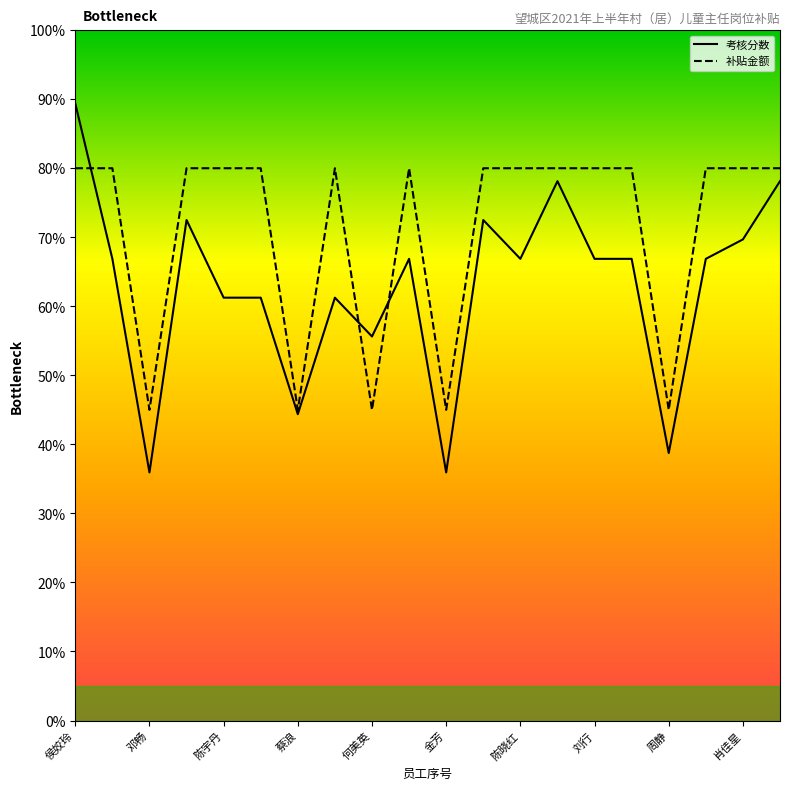

Reading left to right, what are all the values shown in this chart?

考核分数: 89.4	66.9	35.9	72.5	61.2	61.2	44.4	61.2	55.6	66.9	35.9	72.5	66.9	78.1	66.9	66.9	38.8	66.9	69.7	78.1
补贴金额: 80.0	80.0	45.0	80.0	80.0	80.0	45.0	80.0	45.0	80.0	45.0	80.0	80.0	80.0	80.0	80.0	45.0	80.0	80.0	80.0